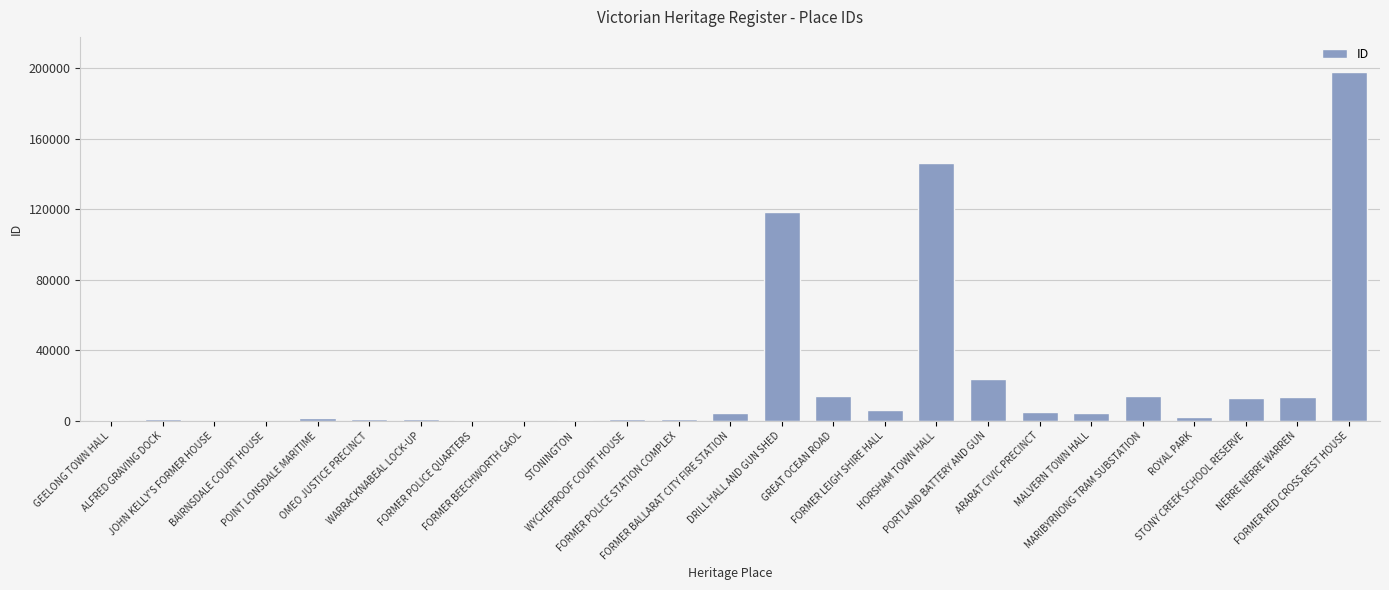

Approximately how many times larger is the value at FORMER RED CROSS REST HOUSE compared to POINT LONSDALE MARITIME?

116.9